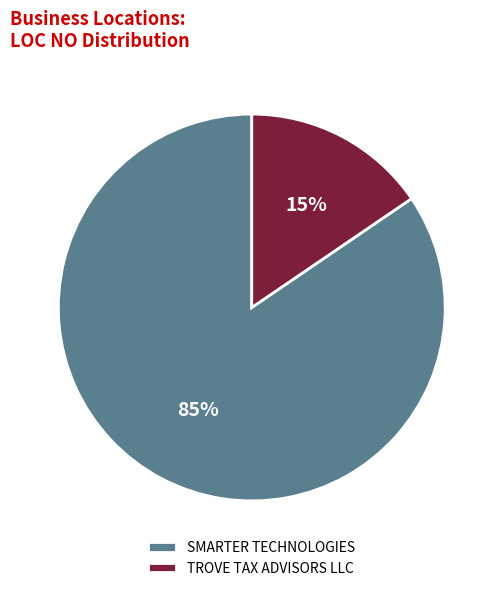

Approximately how many times larger is the value at TROVE TAX ADVISORS LLC compared to SMARTER TECHNOLOGIES?

0.2